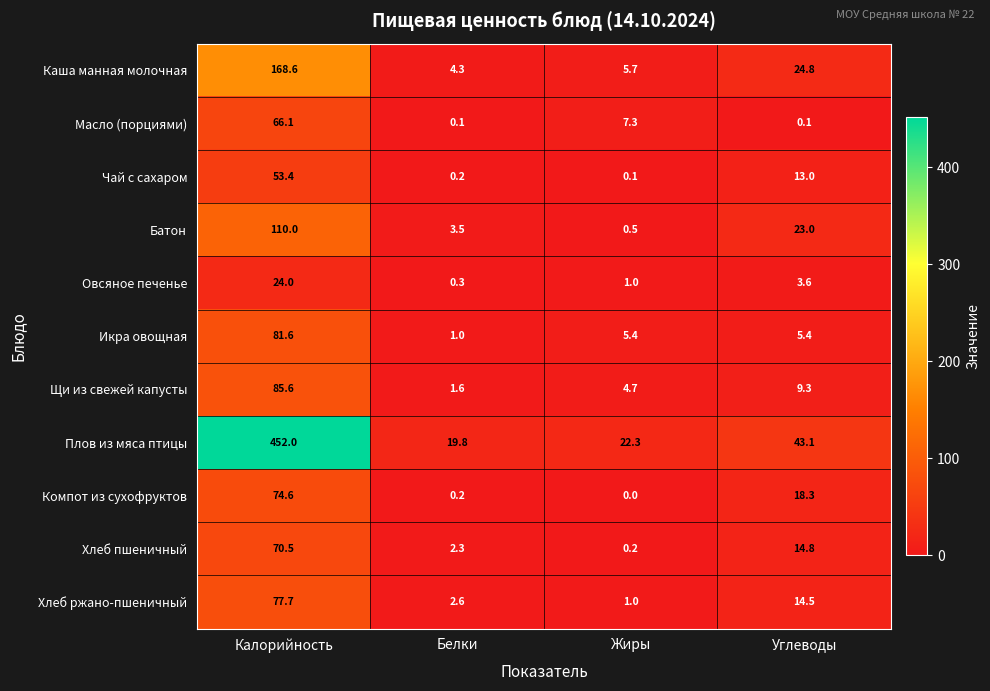

How many data points in Каша манная молочная are above 24?

2